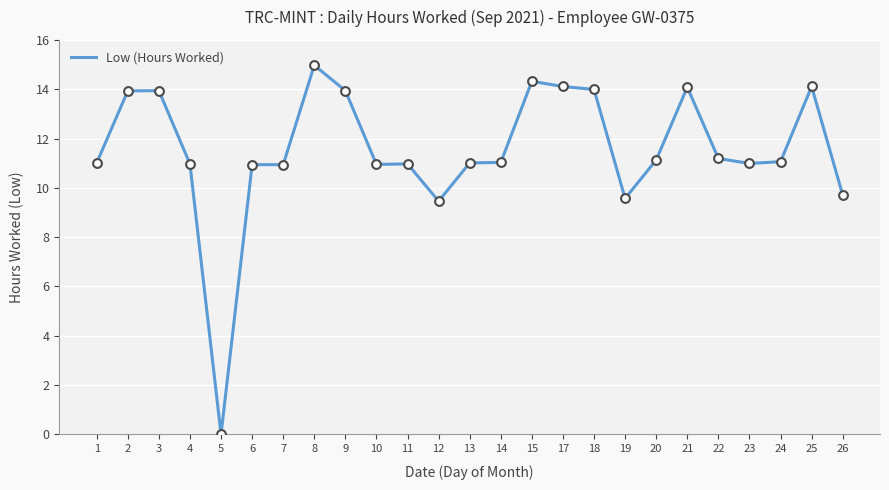

What is the change in value from 1 to 19?

-1.4